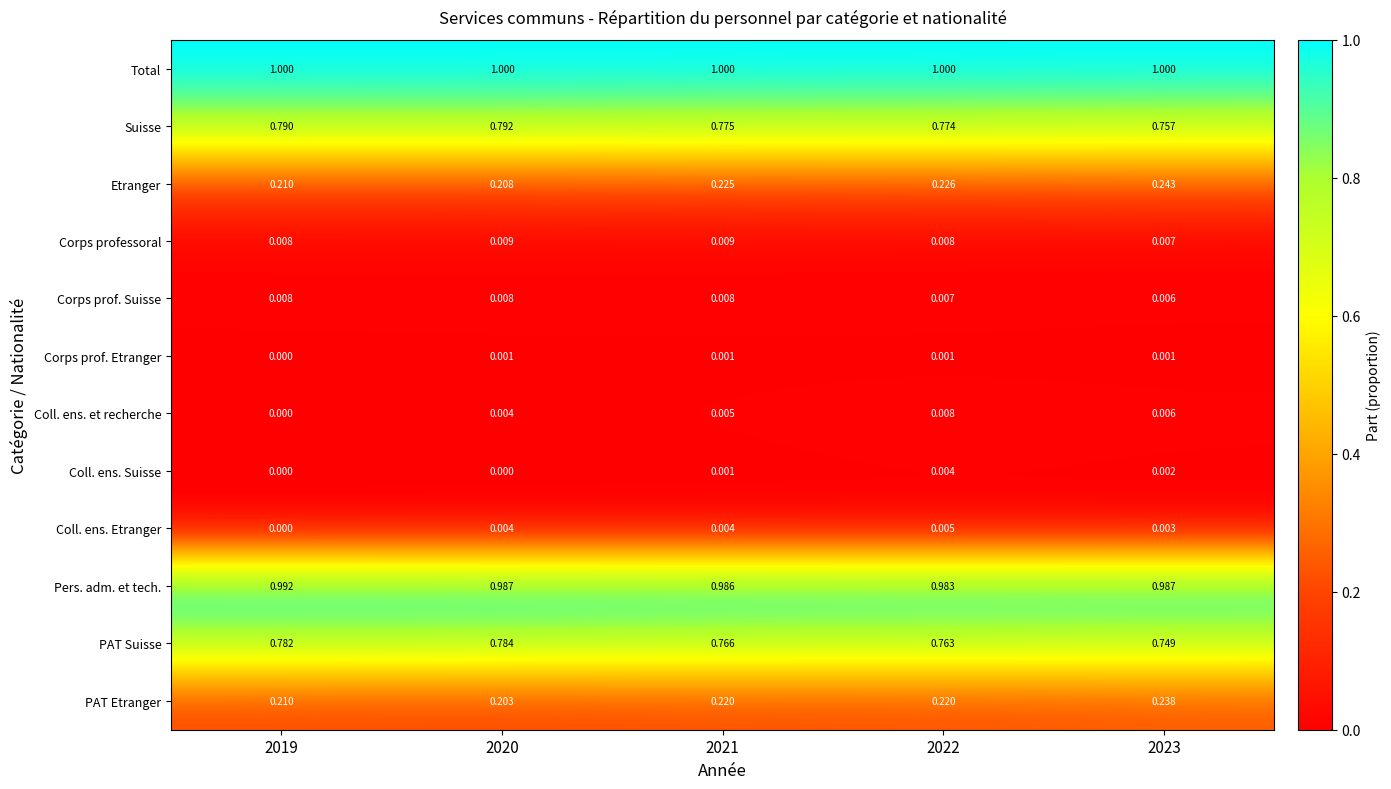

Is the value of Coll. ens. Suisse at 2021 greater than the value of Coll. ens. Etranger at 2021?

No